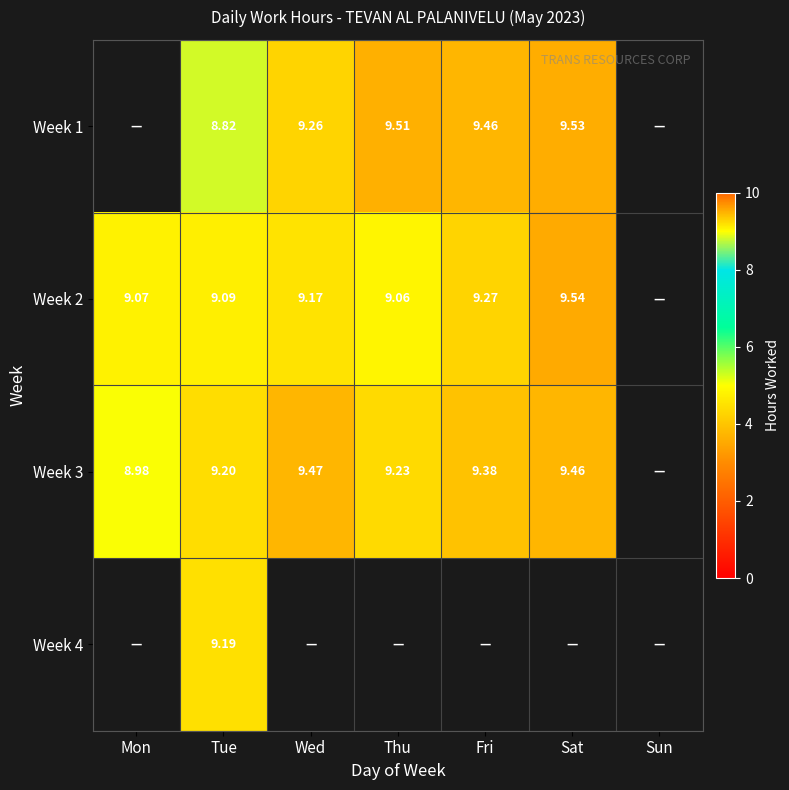

Which series has the widest spread of values?

Week 2